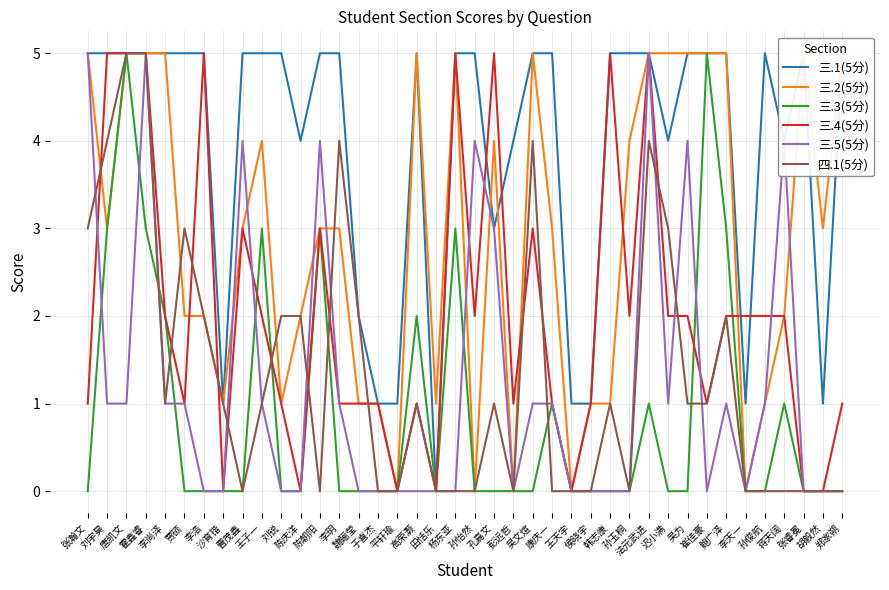

What is the label of the 12th point from the left?

陈庆洋